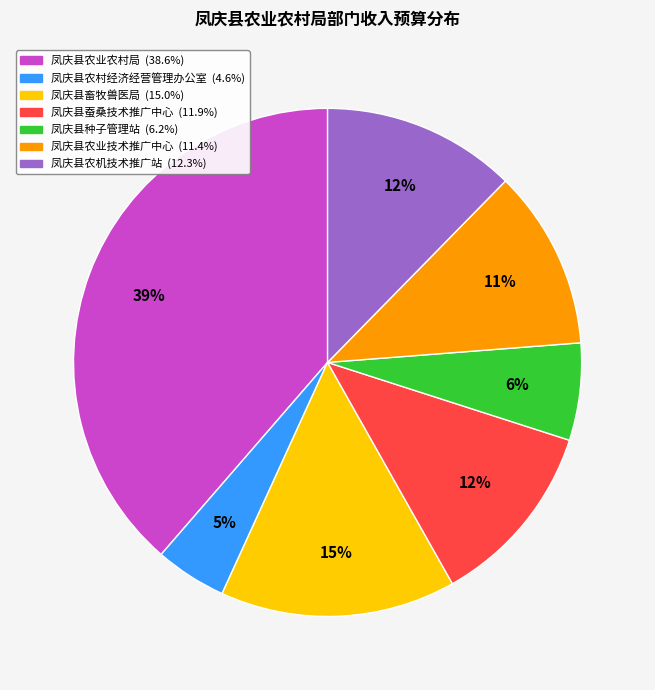

To the nearest percent, what is the combined percentage of 凤庆县农业技术推广中心 and 凤庆县畜牧兽医局?

26%